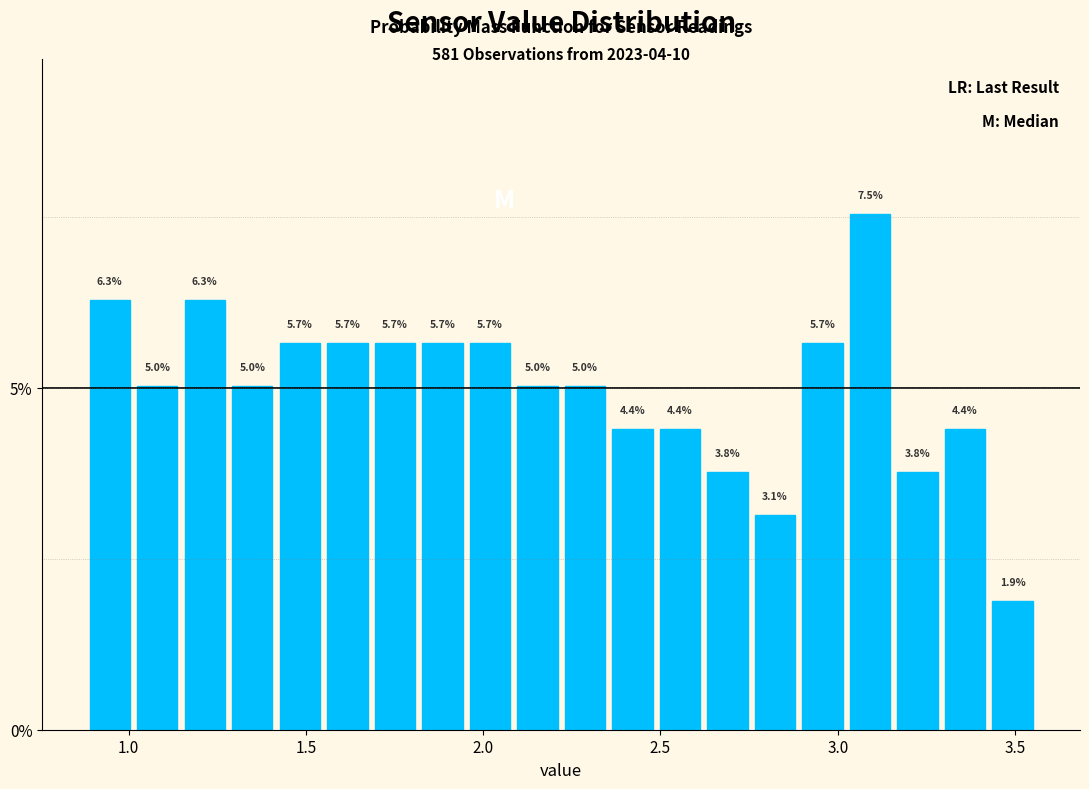

Read against the x-axis, roughly where is the centre of the tallest bar?

3.10